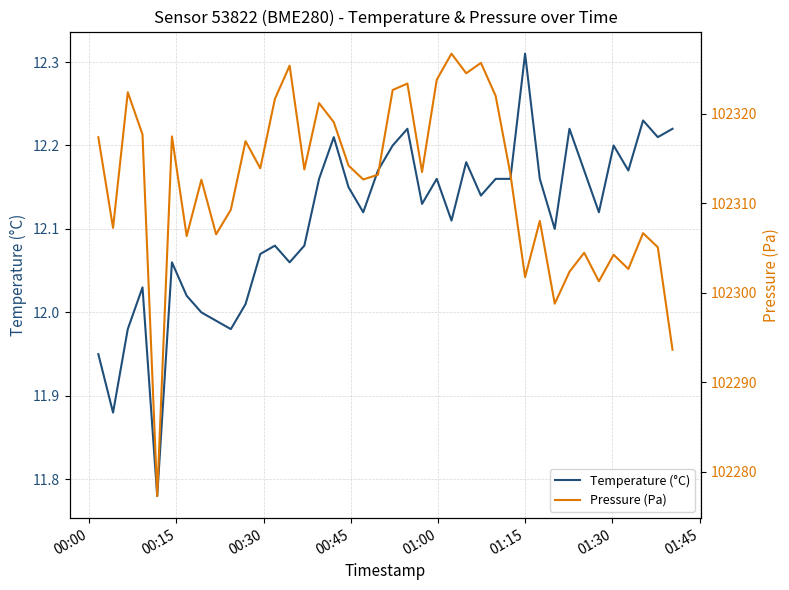

Is it true that Temperature (°C) equals 18.9 at 21?

False